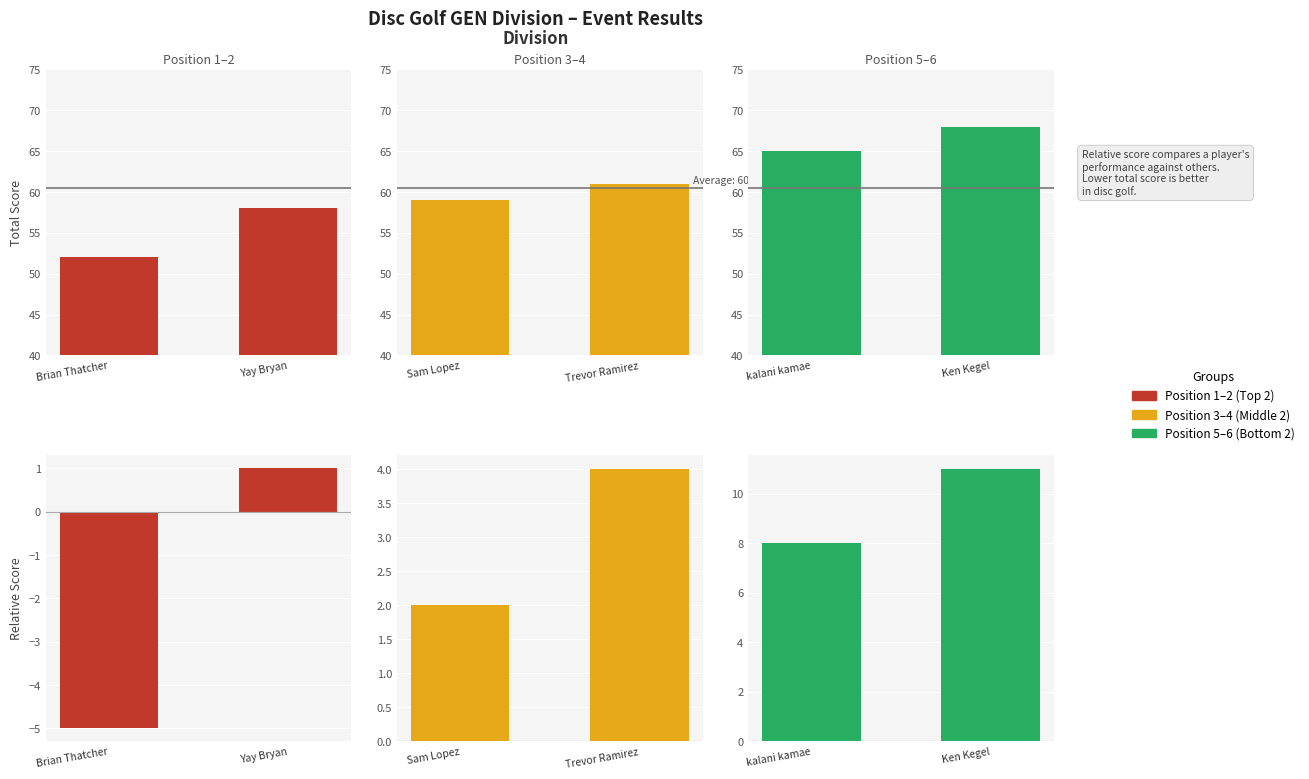

How many bars are there in each group?

2